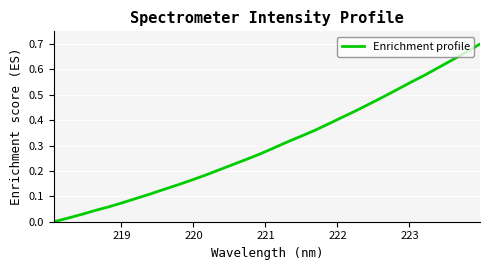

What is the sum of all values?

9.7